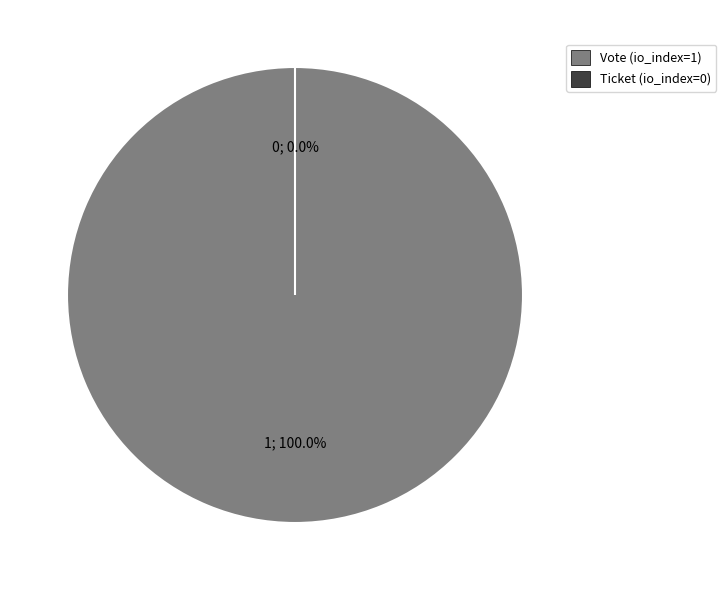

What is the total percentage of Vote (io_index=1) and Ticket (io_index=0)?

100.0%